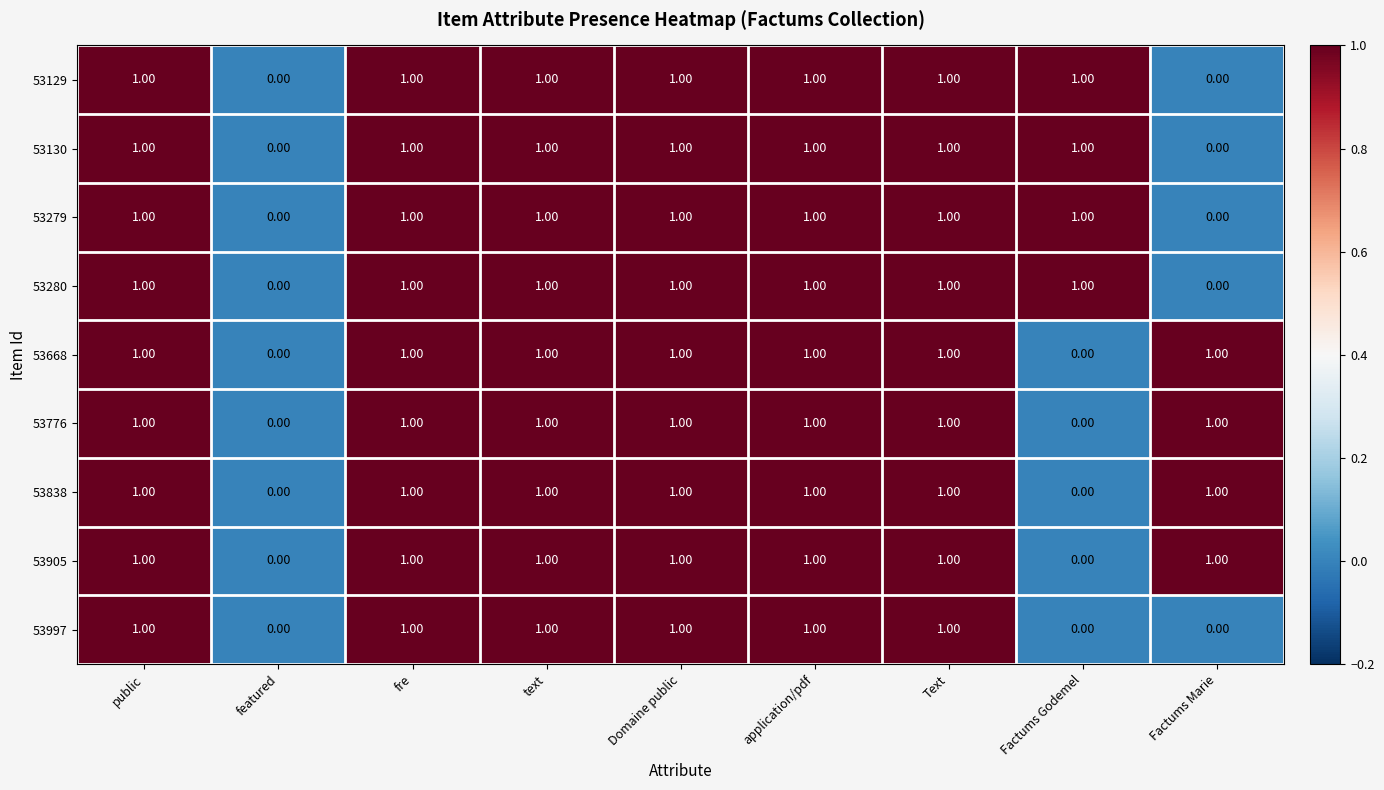

Is the value of 53129 at text greater than the value of 53130 at Factums Marie?

Yes